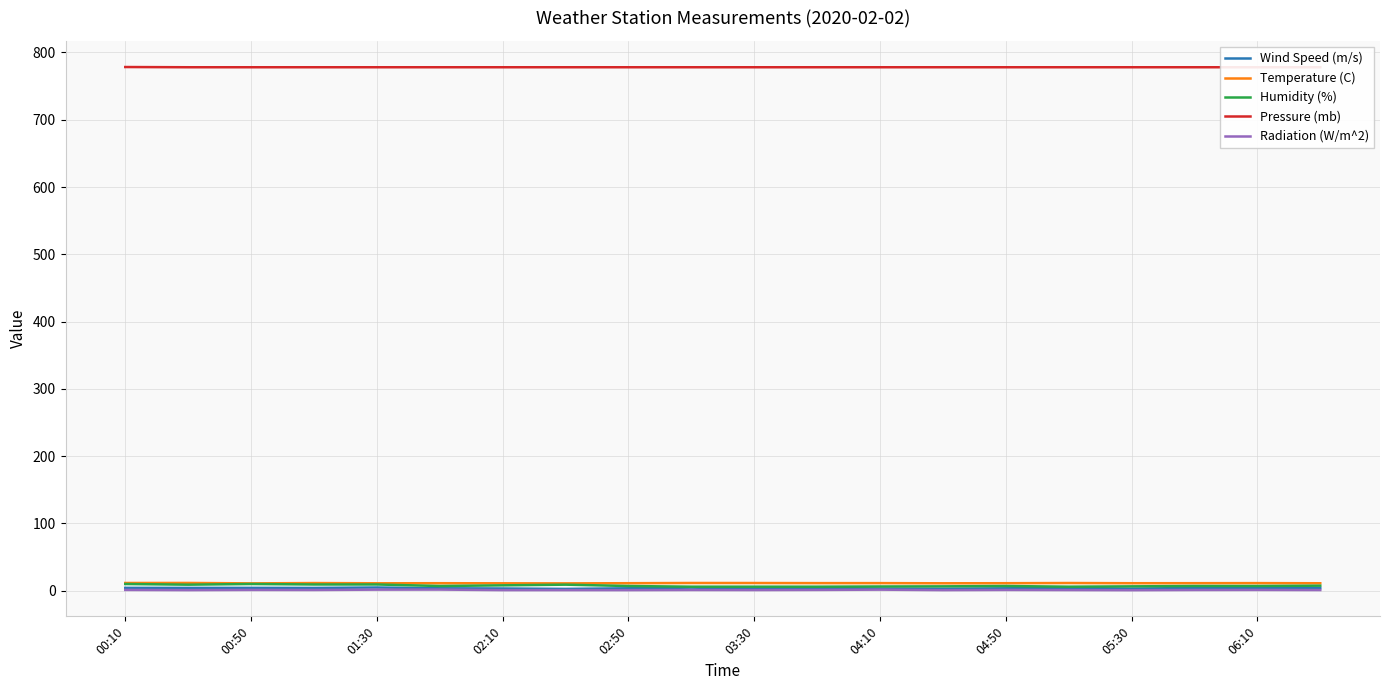

Is it true that Wind Speed (m/s) equals 3.1 at 05:30?

True